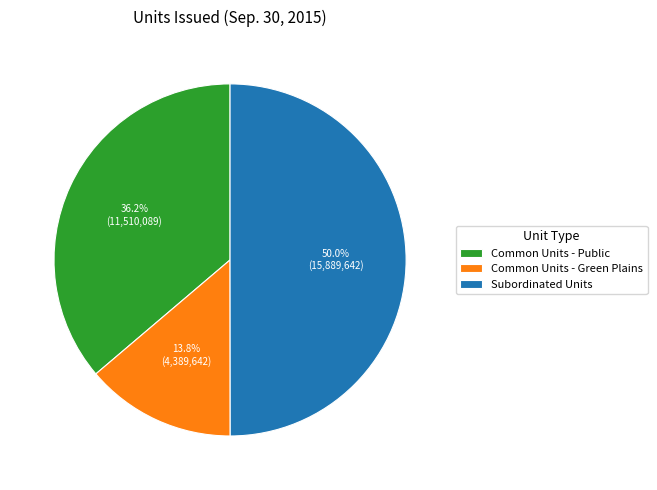

Count the number of slices in the pie.

3